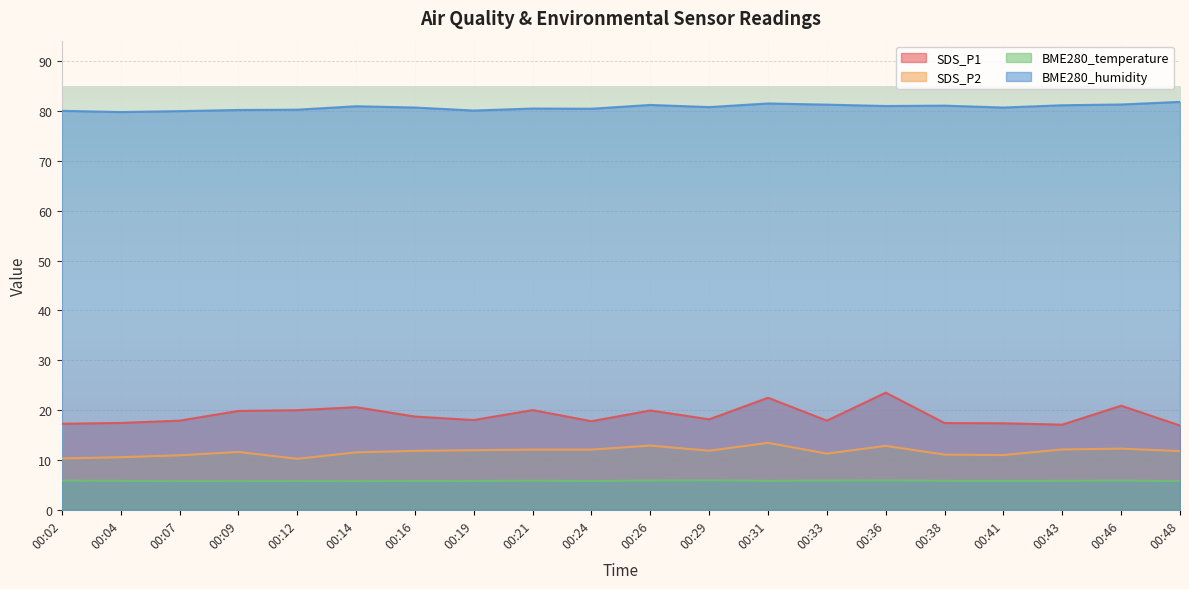

What are all the series names shown in the legend?

SDS_P1, SDS_P2, BME280_temperature, BME280_humidity